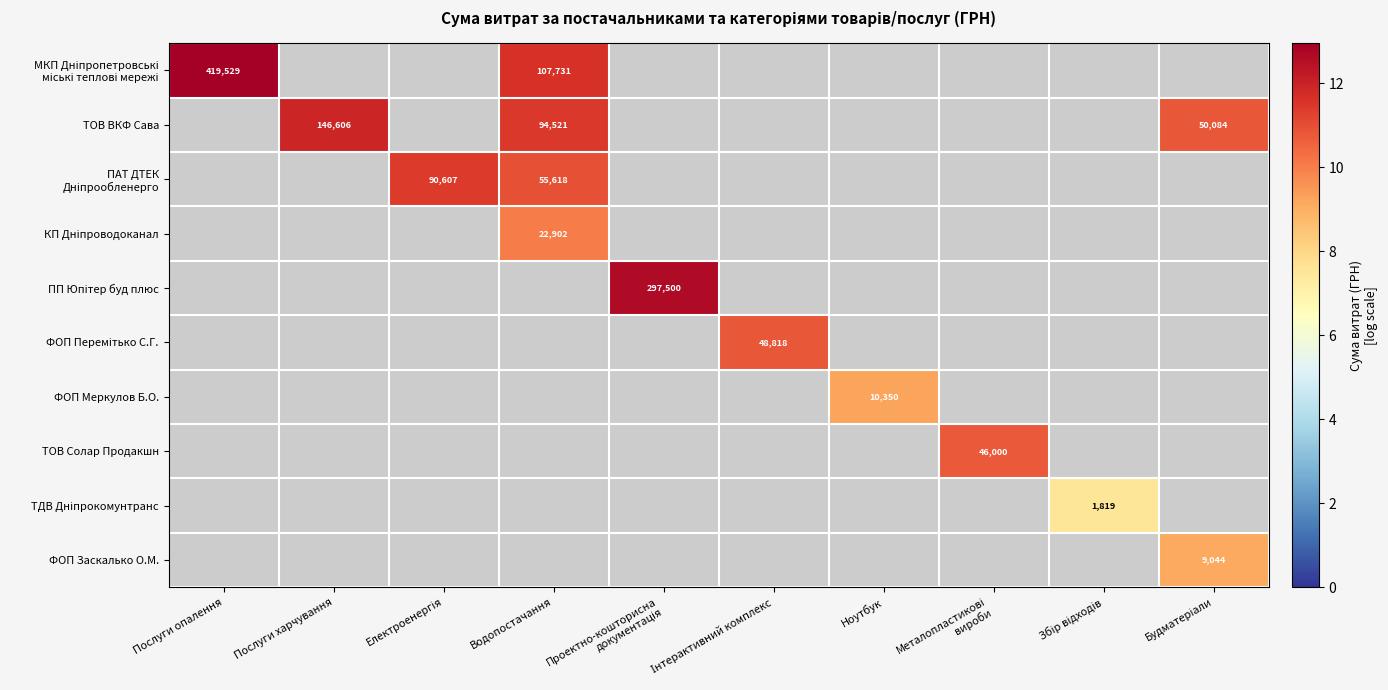

Is the value of ТОВ ВКФ Сава at Водопостачання greater than the value of КП Дніпроводоканал at Збір відходів?

No